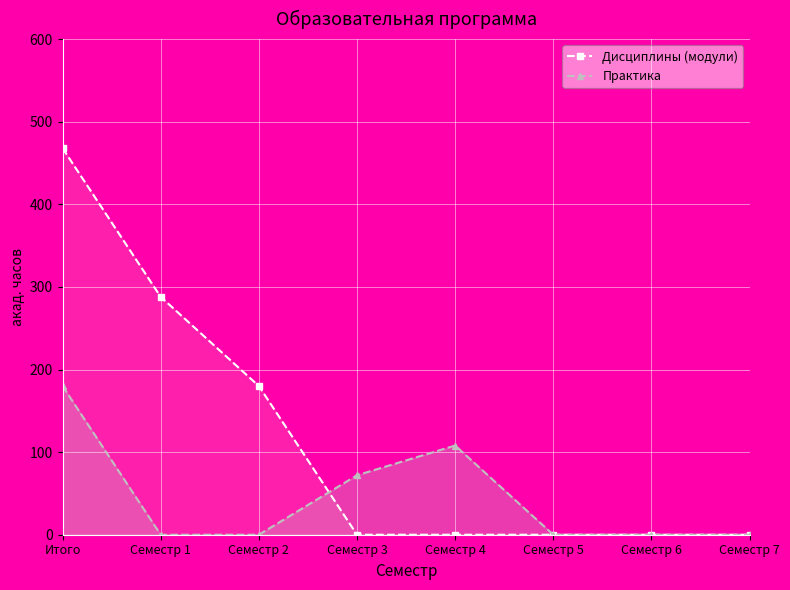

True or false: Дисциплины (модули) has more than 2 points higher than both neighbors.

False